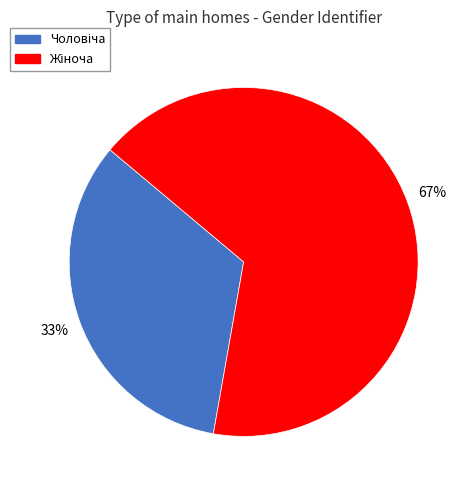

Is there any slice that represents more than half of the pie?

Yes